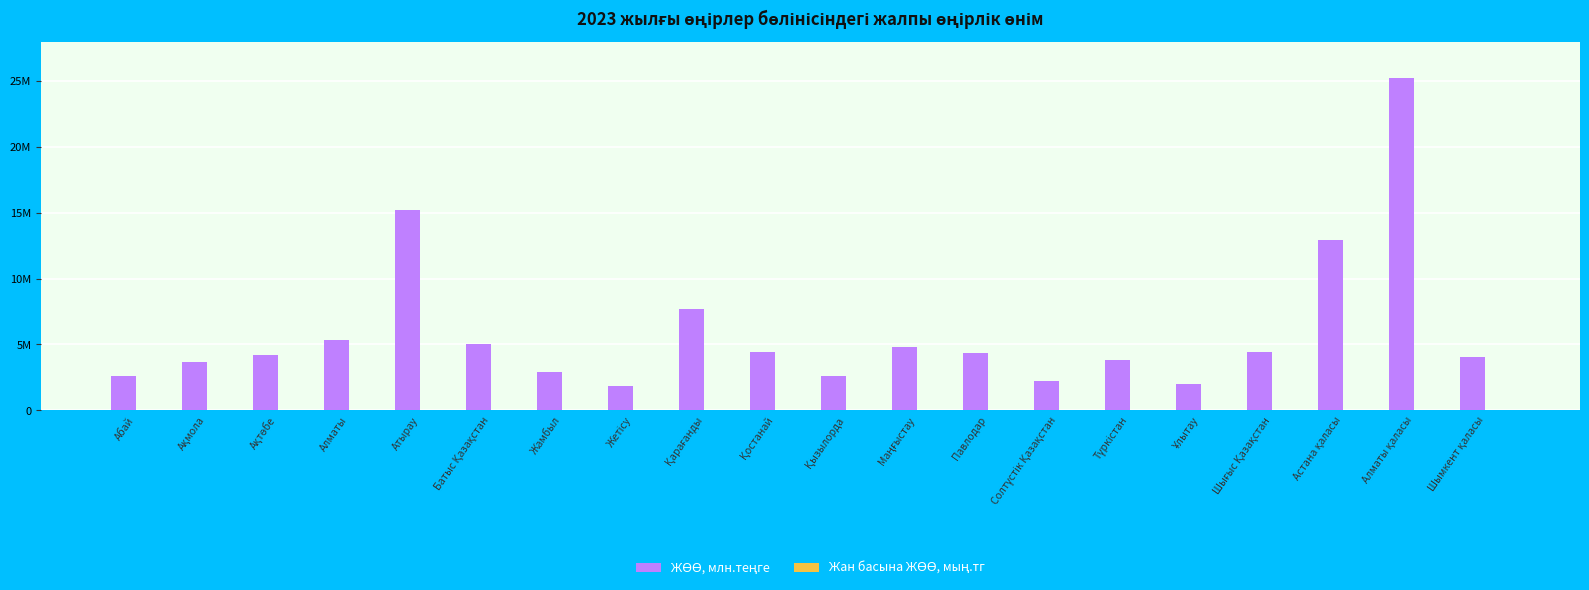

Which label corresponds to the smallest value in the chart?

Түркістан